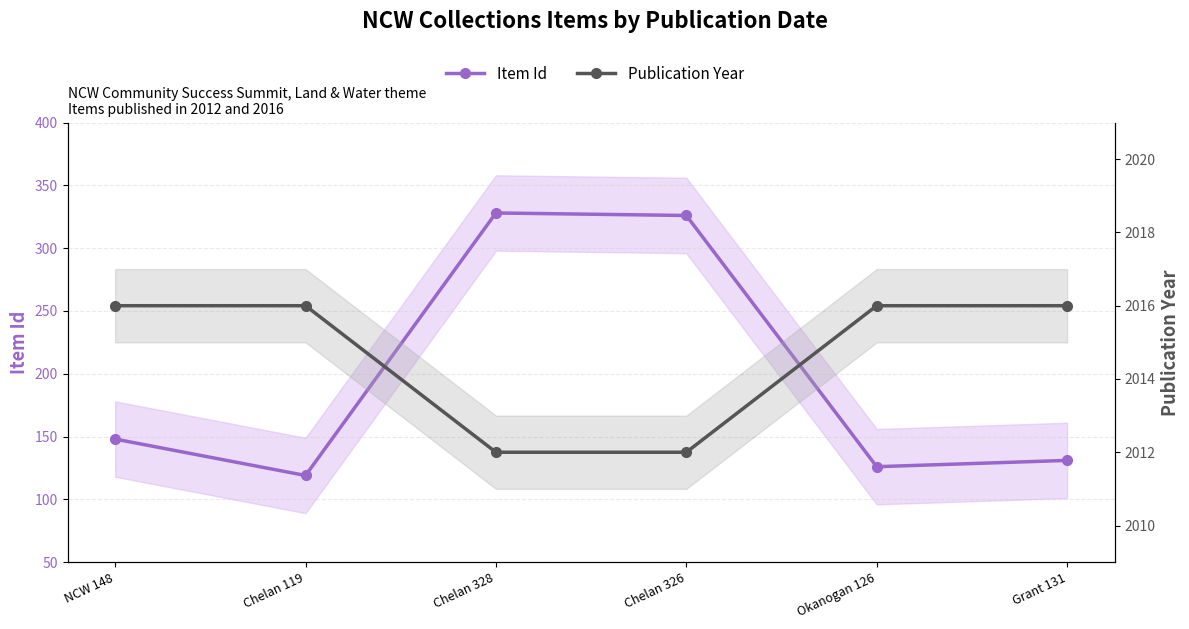

True or false: Publication Year has a value of 3398 at Grant 131.

False